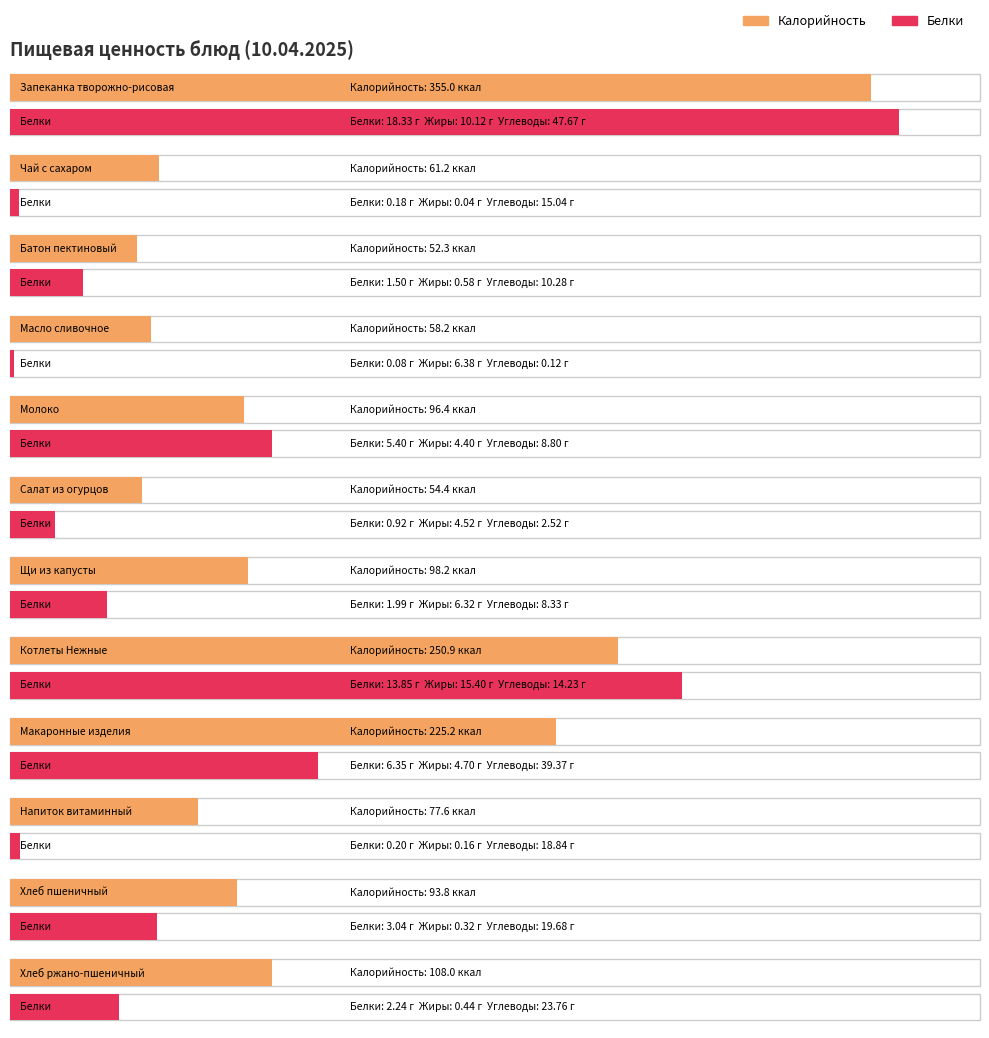

How many values in the Белки series are below 2?

6